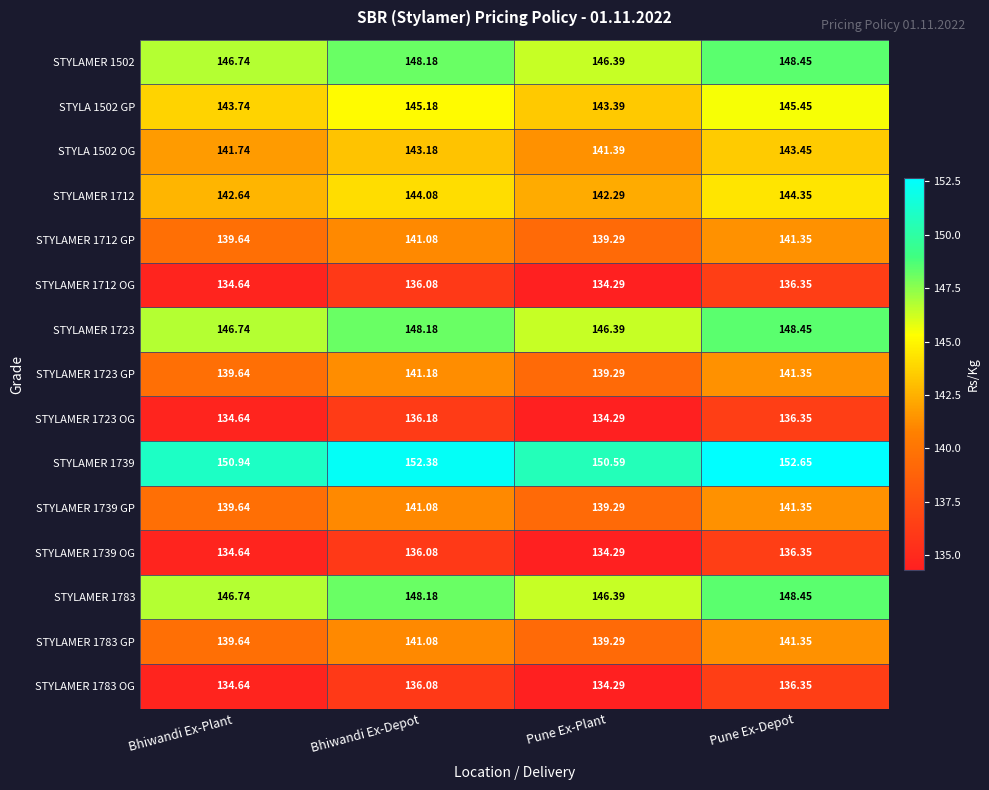

Is the value of STYLAMER 1712 GP at Pune Ex-Depot greater than the value of STYLAMER 1502 at Bhiwandi Ex-Plant?

No